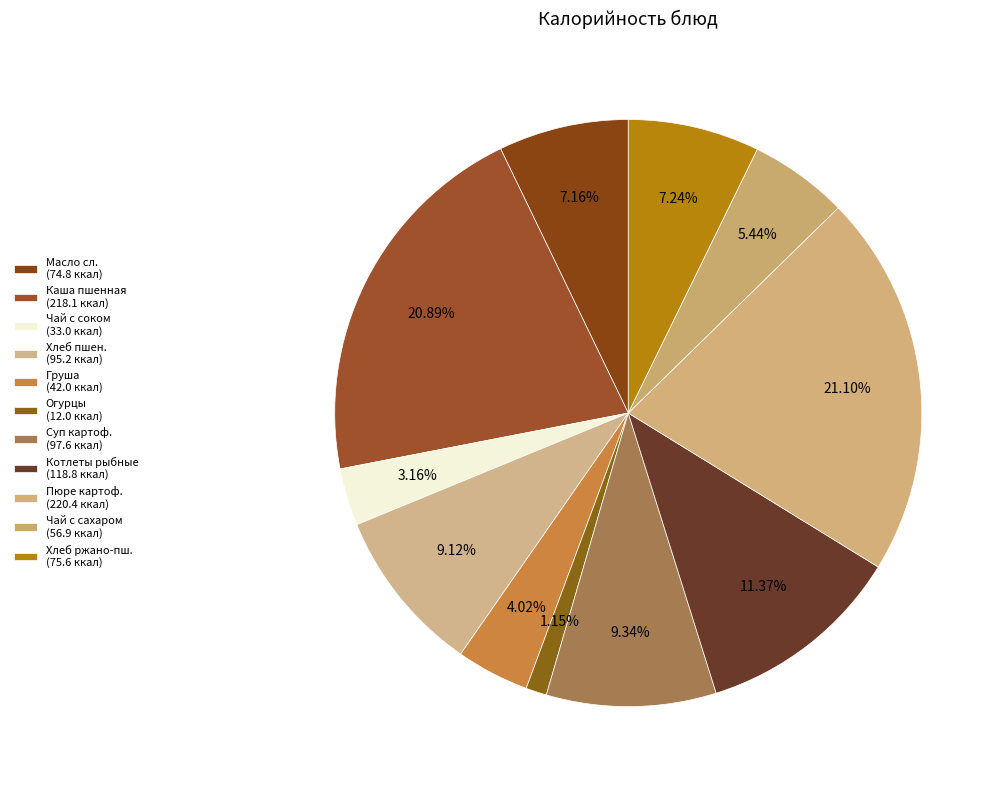

How many segments does this pie chart have?

11